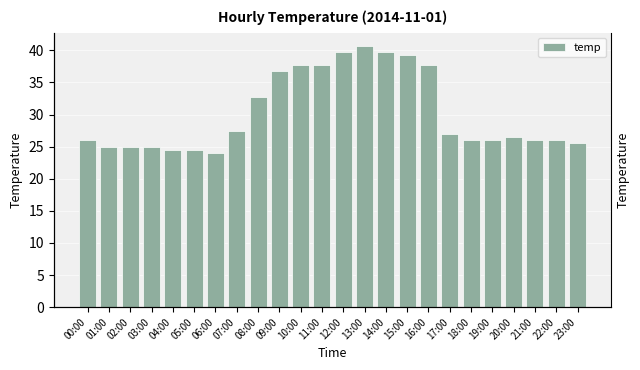

What is the average value?

30.3